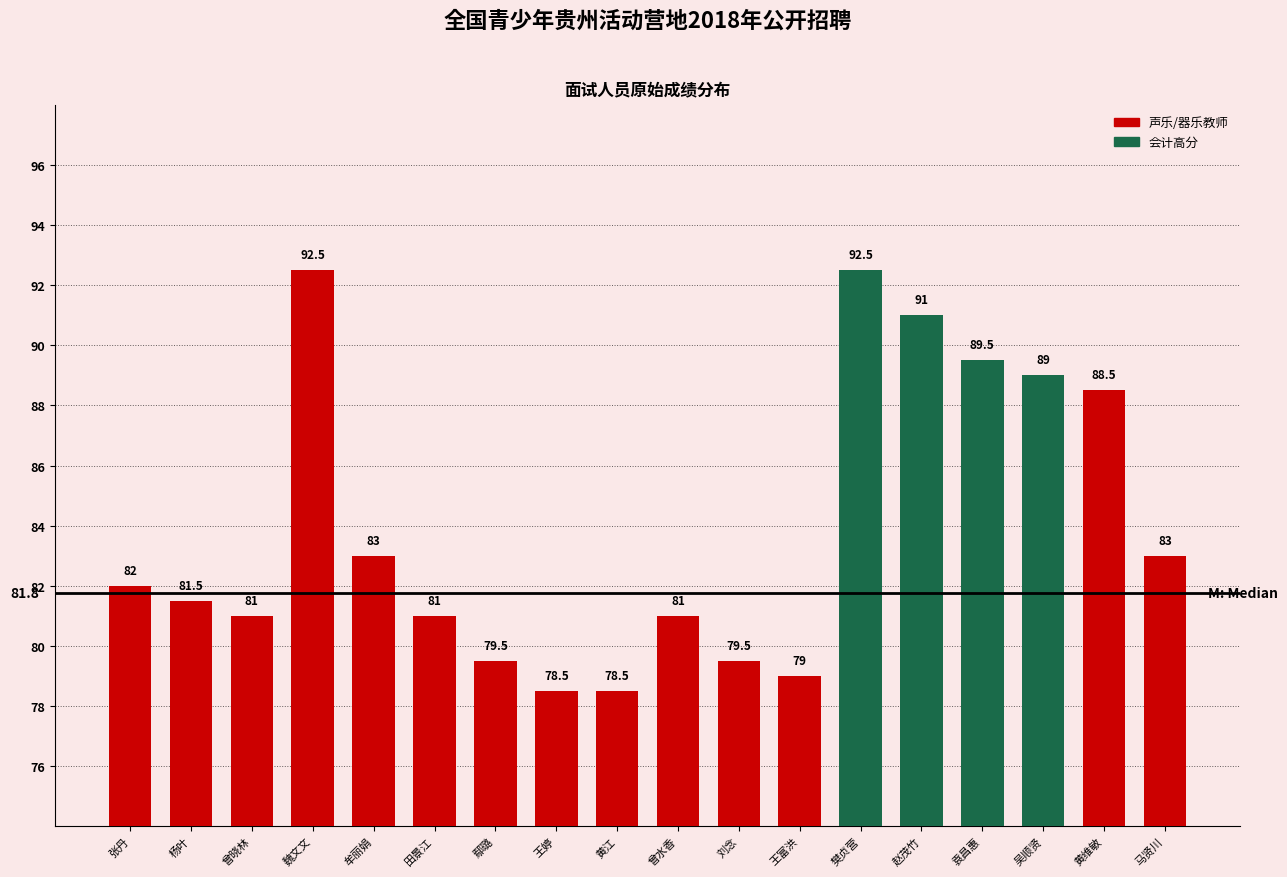

Approximately how many times larger is the value at 牟丽娟 compared to 曾晓林?

1.0